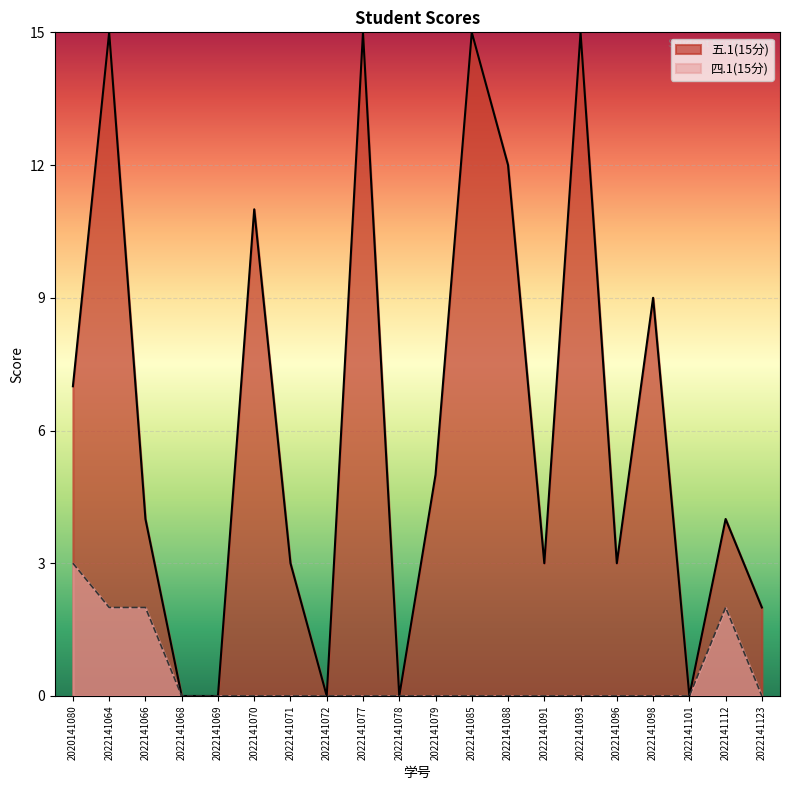

What is the total value across all series at 2022141066?

6